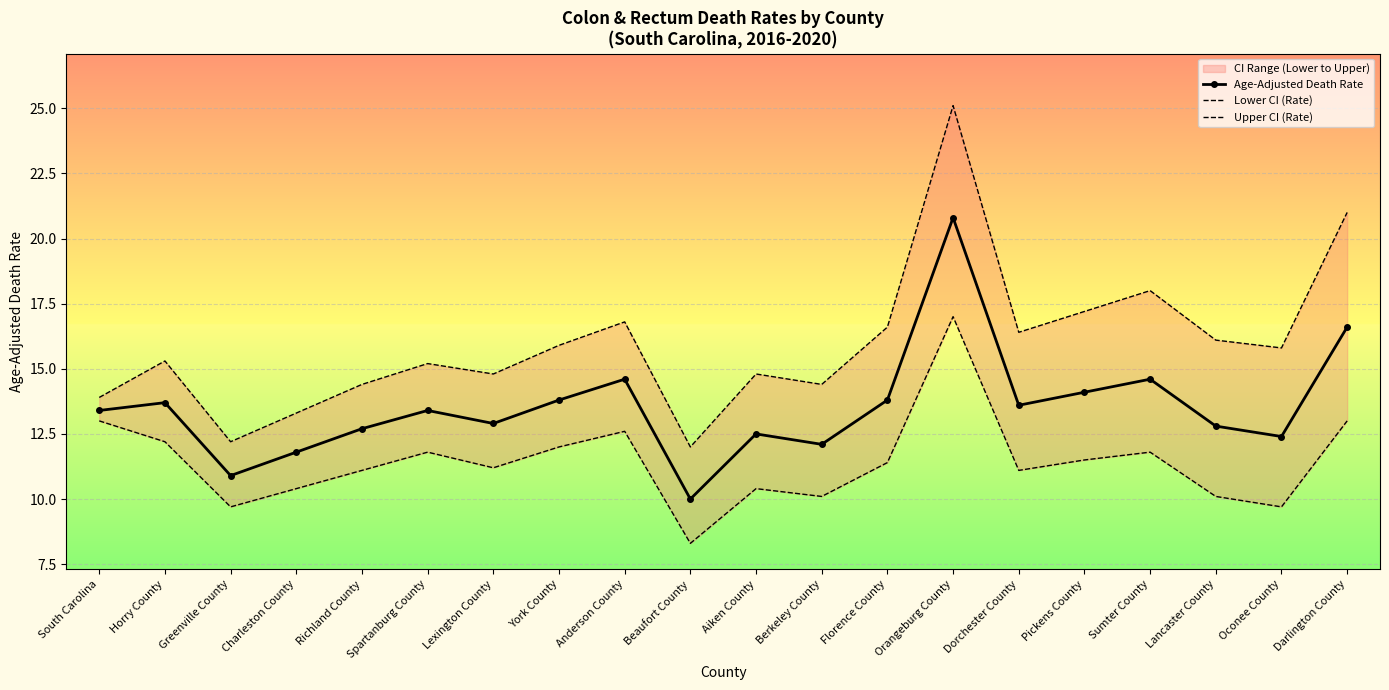

What is the label of the 7th point from the right?

Orangeburg County